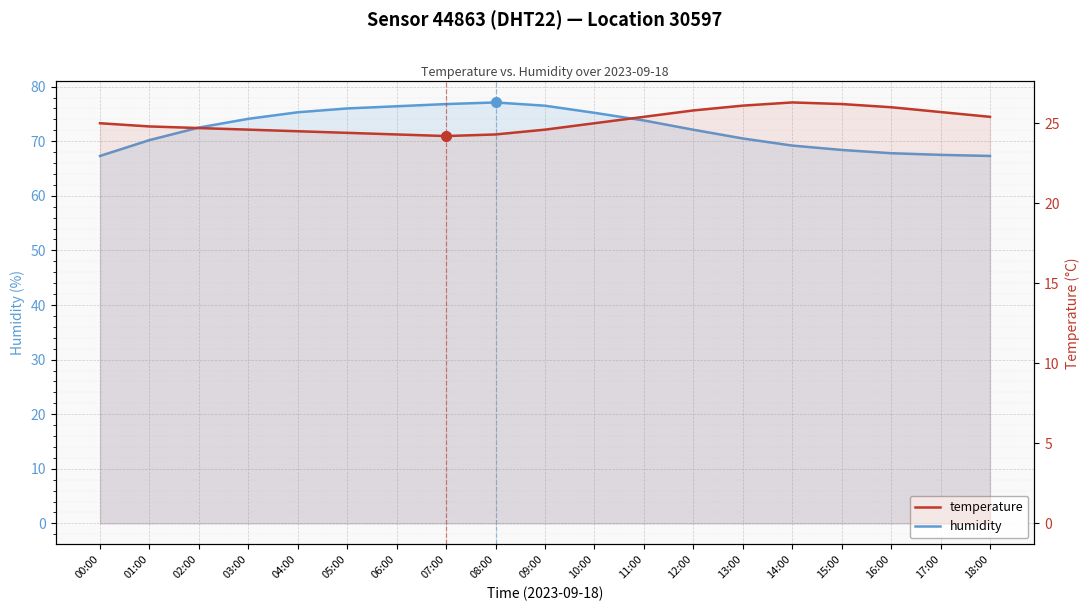

Which series changed the most between 05:00 and 18:00?

humidity